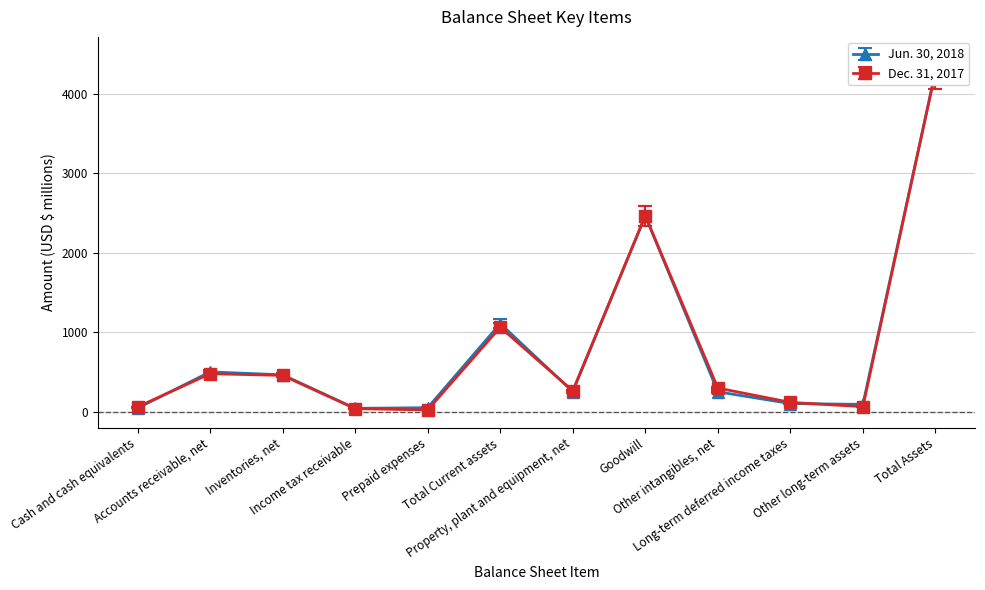

Between which two adjacent categories do Jun. 30, 2018 and Dec. 31, 2017 first intersect?

Inventories, net and Income tax receivable